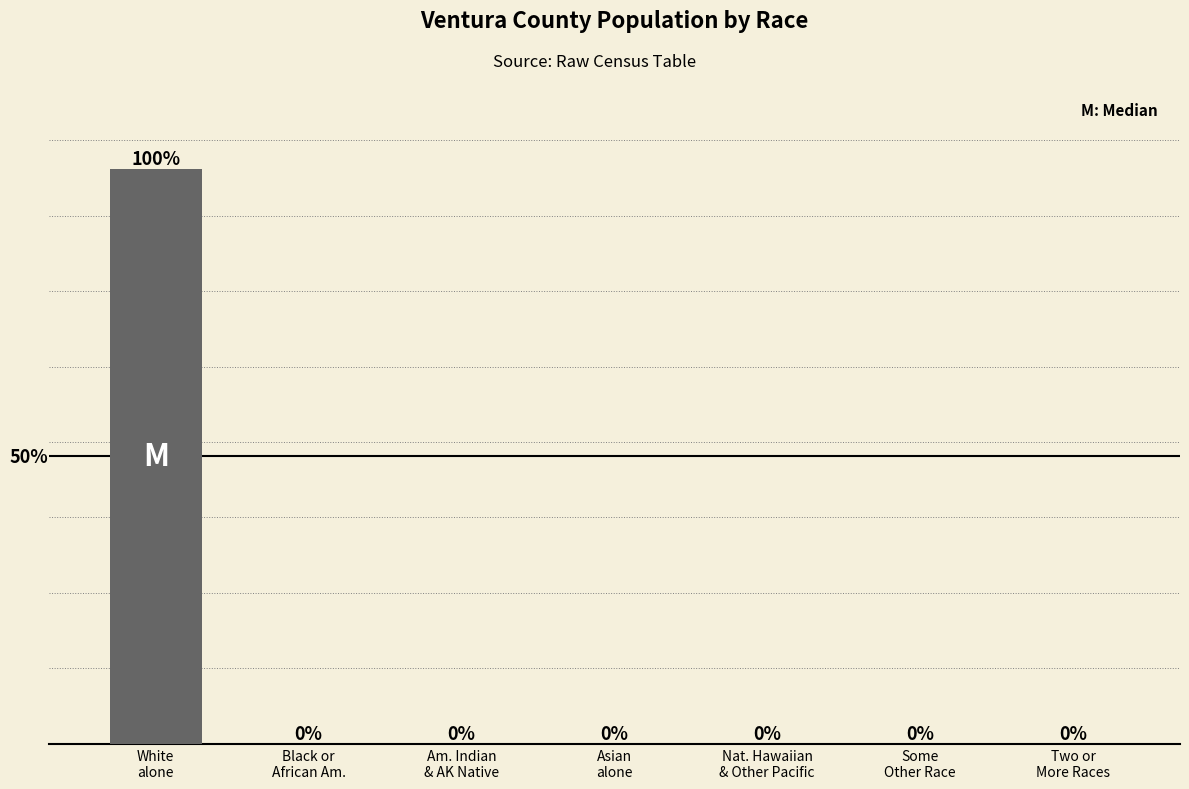

Are the bars horizontal?

No